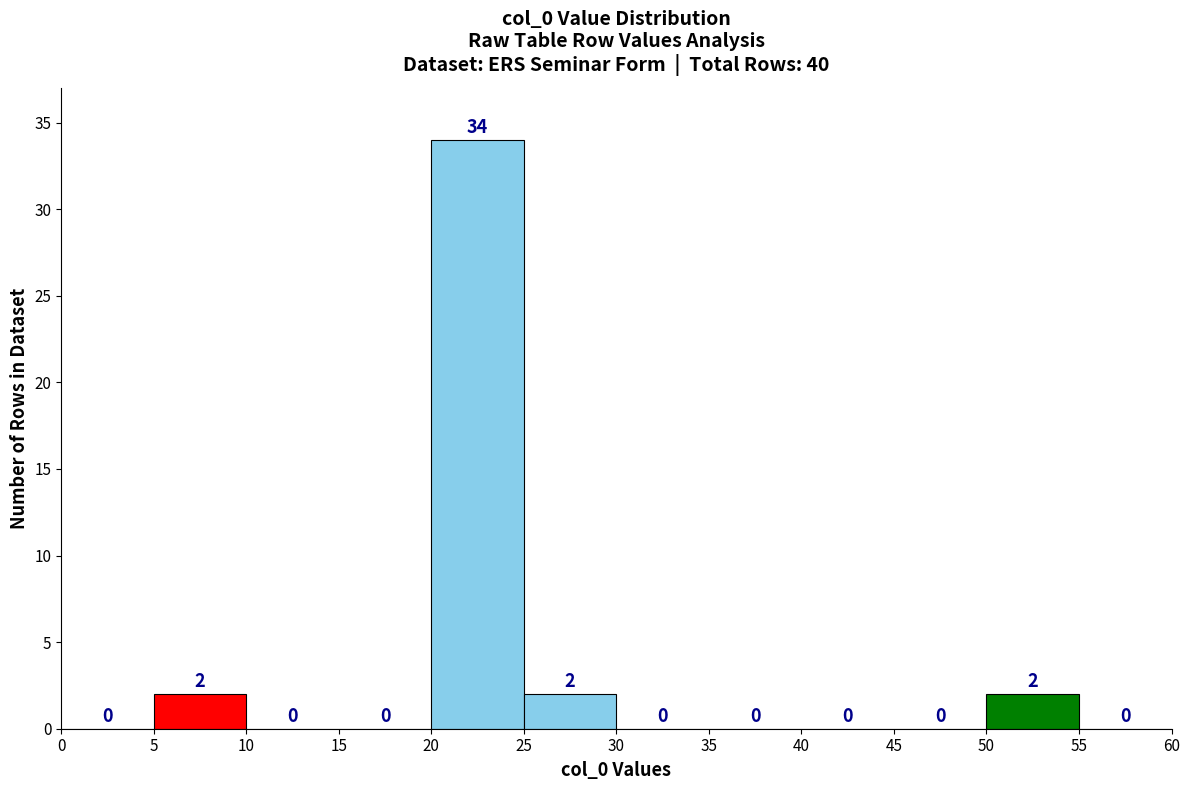

Which range on the x-axis has the tallest bar?

20 to 25